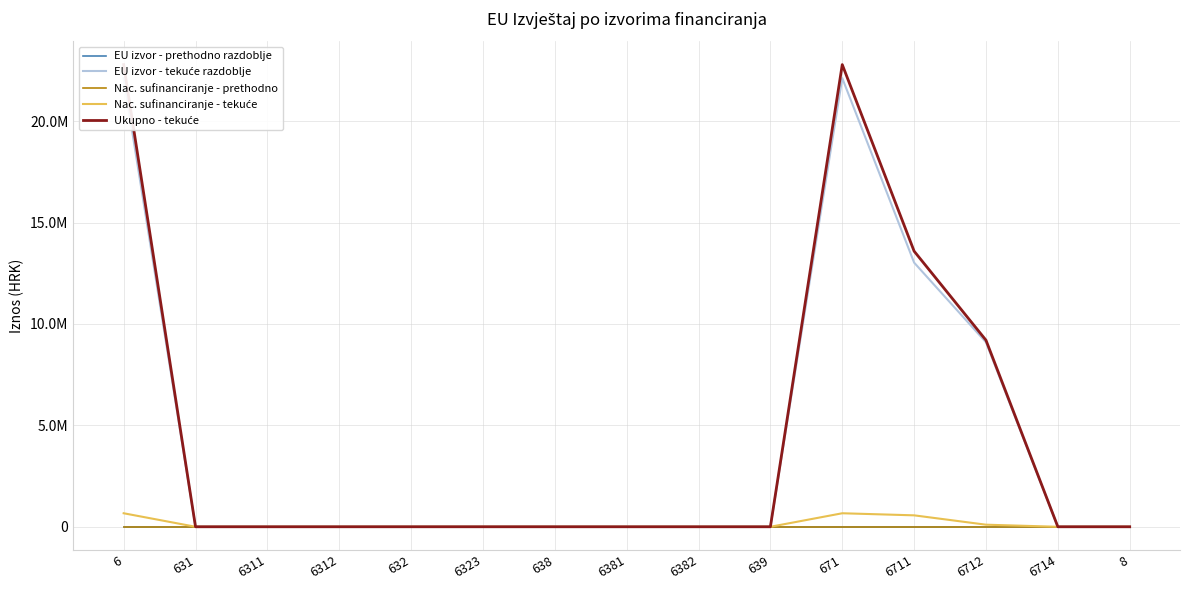

Which category has the lowest value across all series?

6